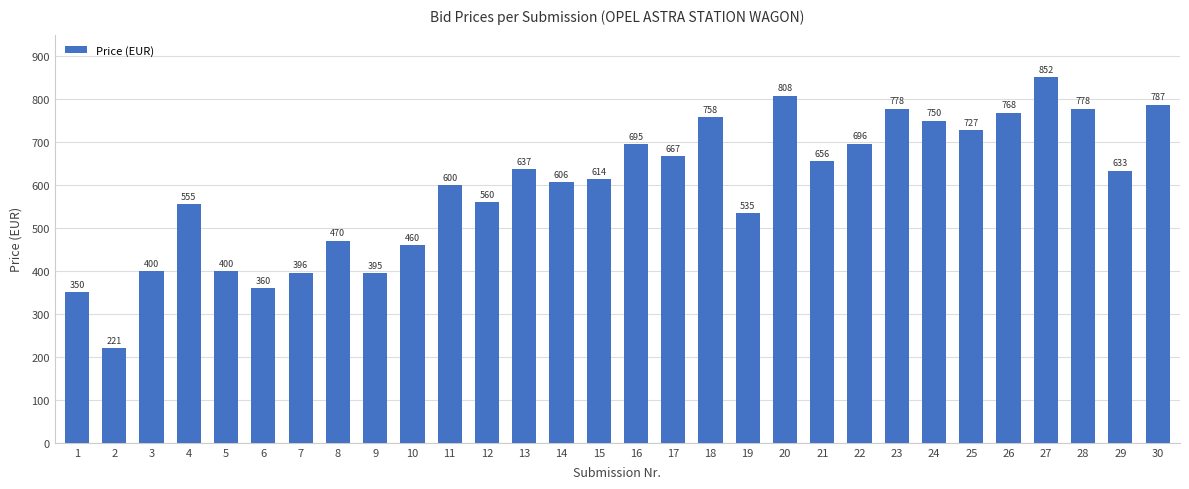

Between 21 and 9, which is larger?

21